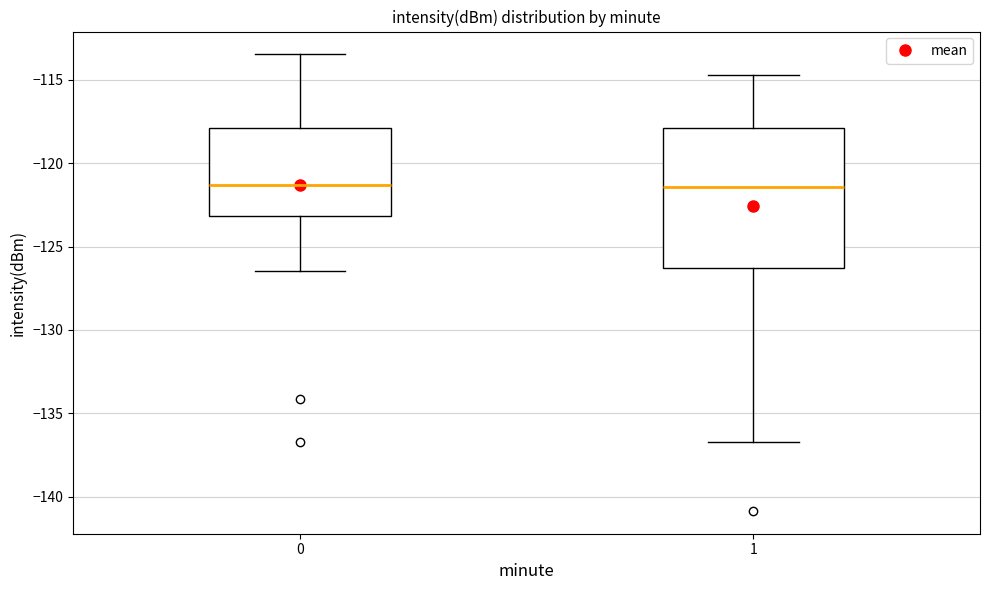

Reading left to right, transcribe this box plot: for each box, give where its median line is, the range the box spans, and where its two whiskers end, as read against the y-axis. The values are not printed on the chart, so give them approximately, as read against the axis.

0: median -121.5, box -123.0 to -118.0, whiskers -126.5 to -113.5
1: median -121.5, box -126.5 to -118.0, whiskers -136.5 to -114.5